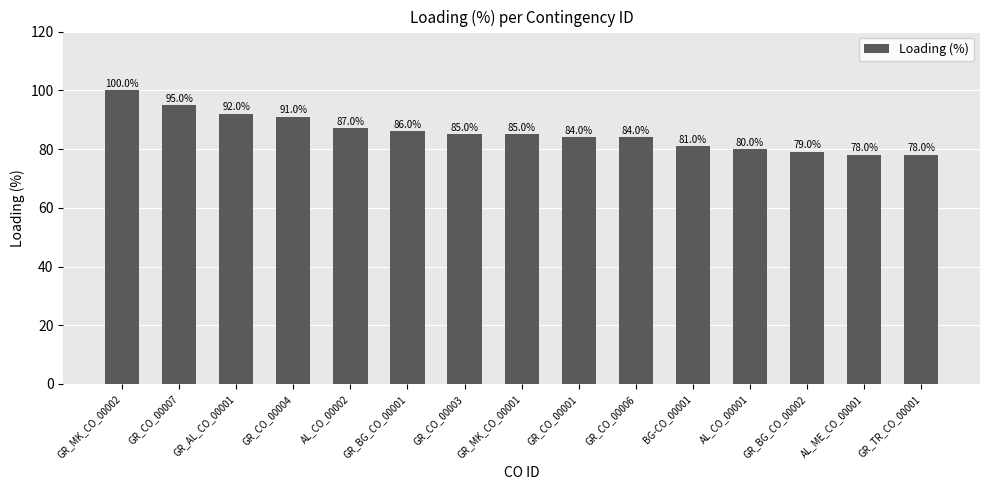

Reading left to right, list all the values displayed in this chart.

100	95	92	91	87	86	85	85	84	84	81	80	79	78	78